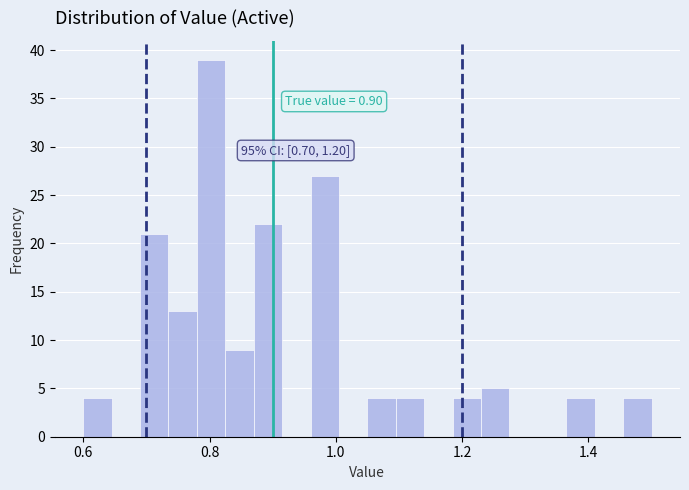

Read against the x-axis, roughly where is the centre of the tallest bar?

0.80